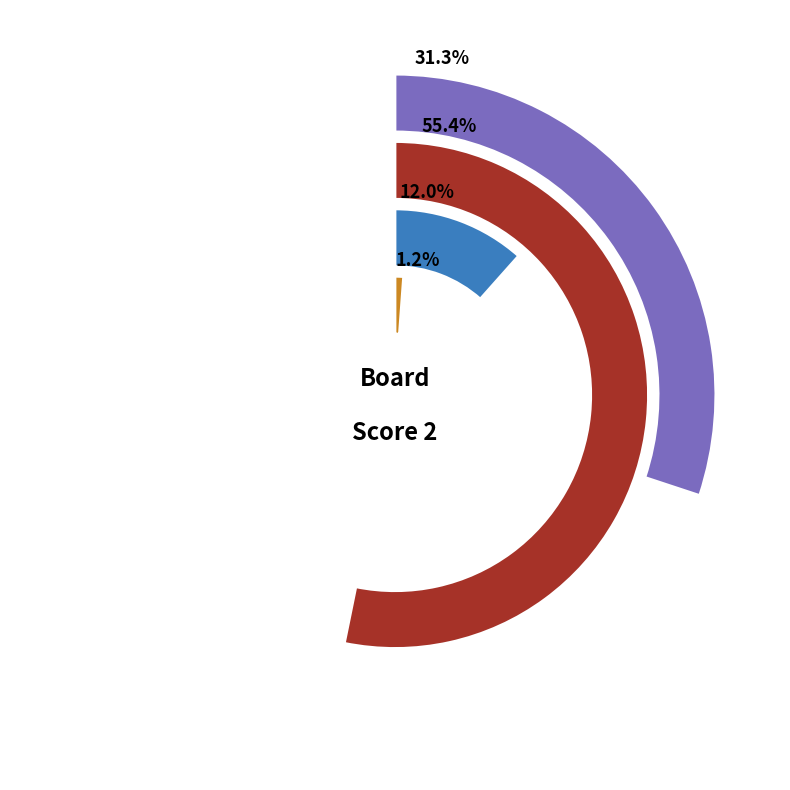

To the nearest percent, what is the combined percentage of 6 and 3?

19%